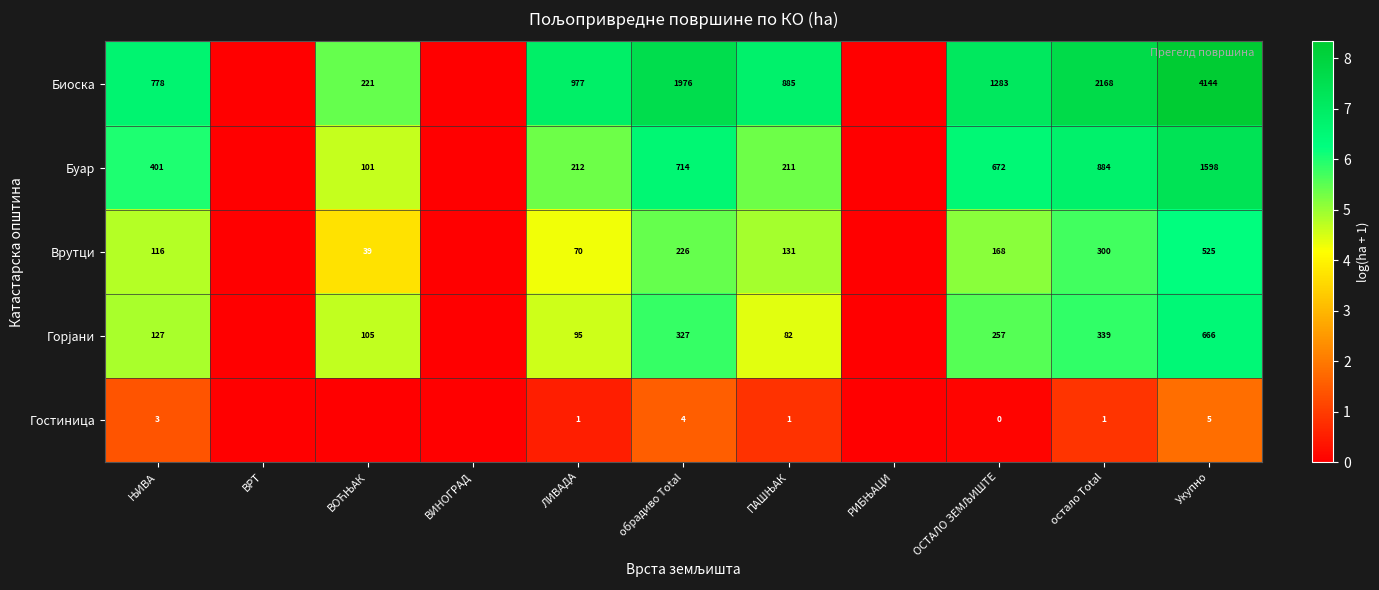

How many series are shown in this chart?

5